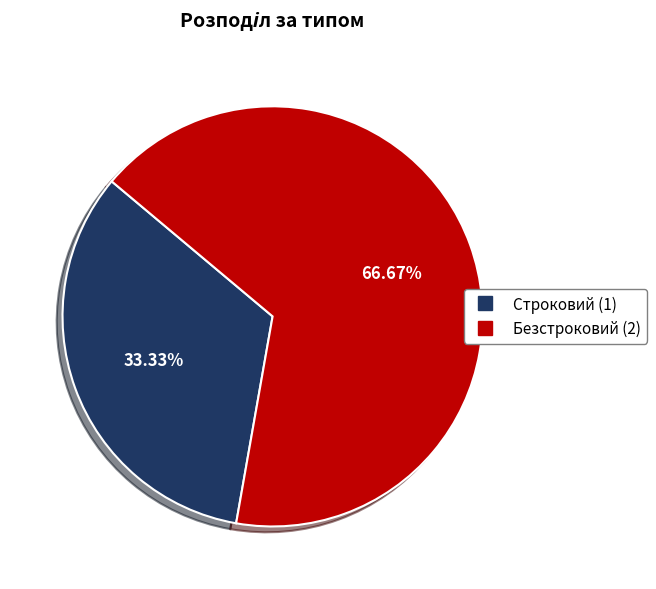

To the nearest percent, what is the combined percentage of Строковий and Безстроковий?

100%